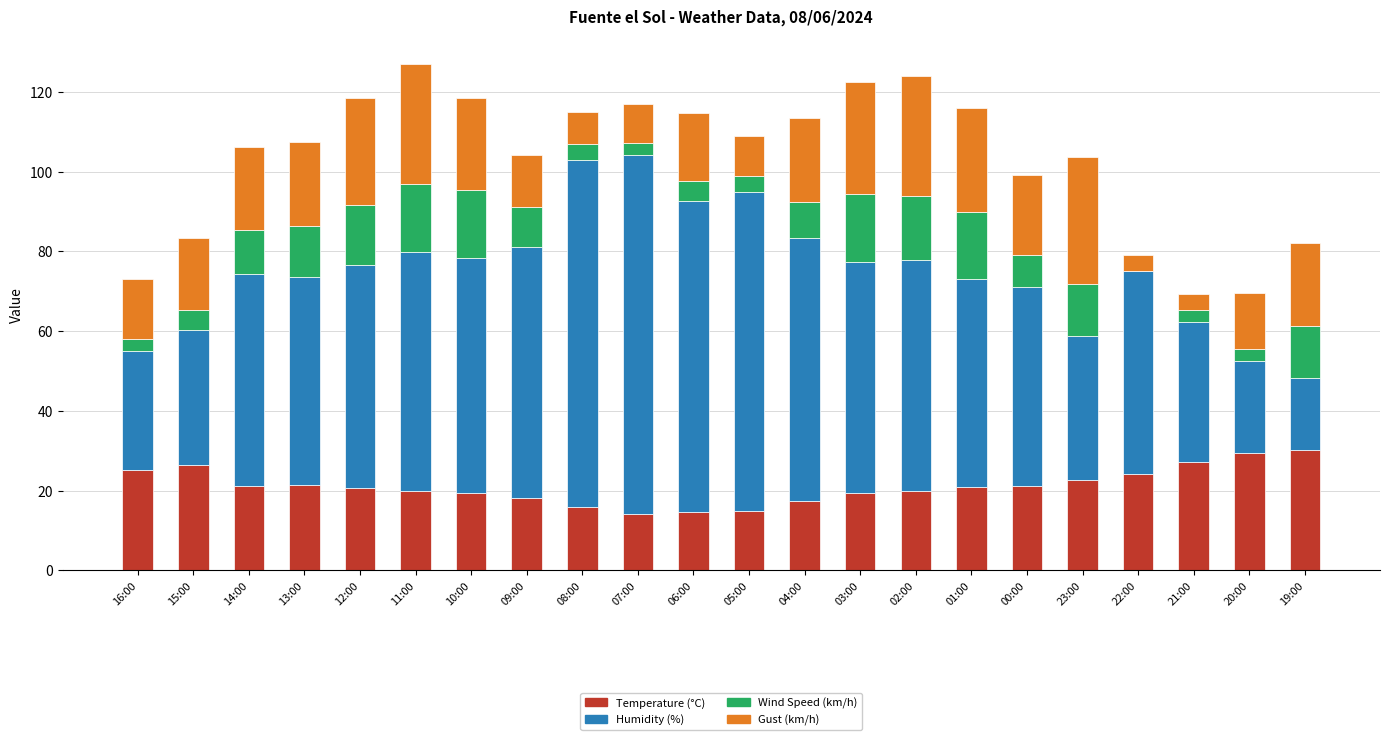

Are the bars horizontal?

No